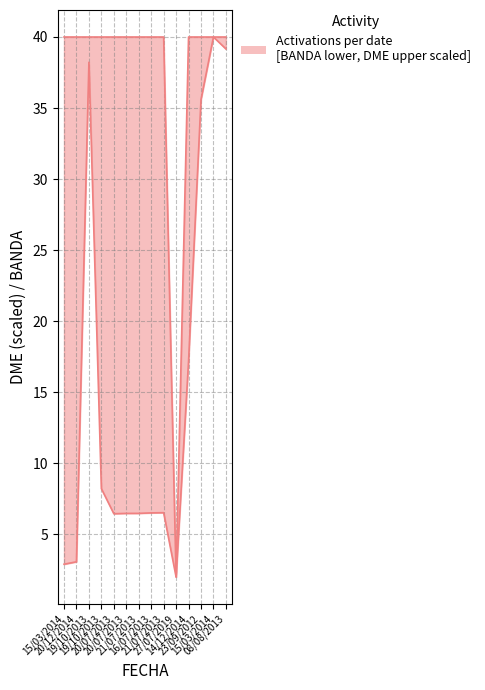

True or false: BANDA and DME intersect in this chart.

False